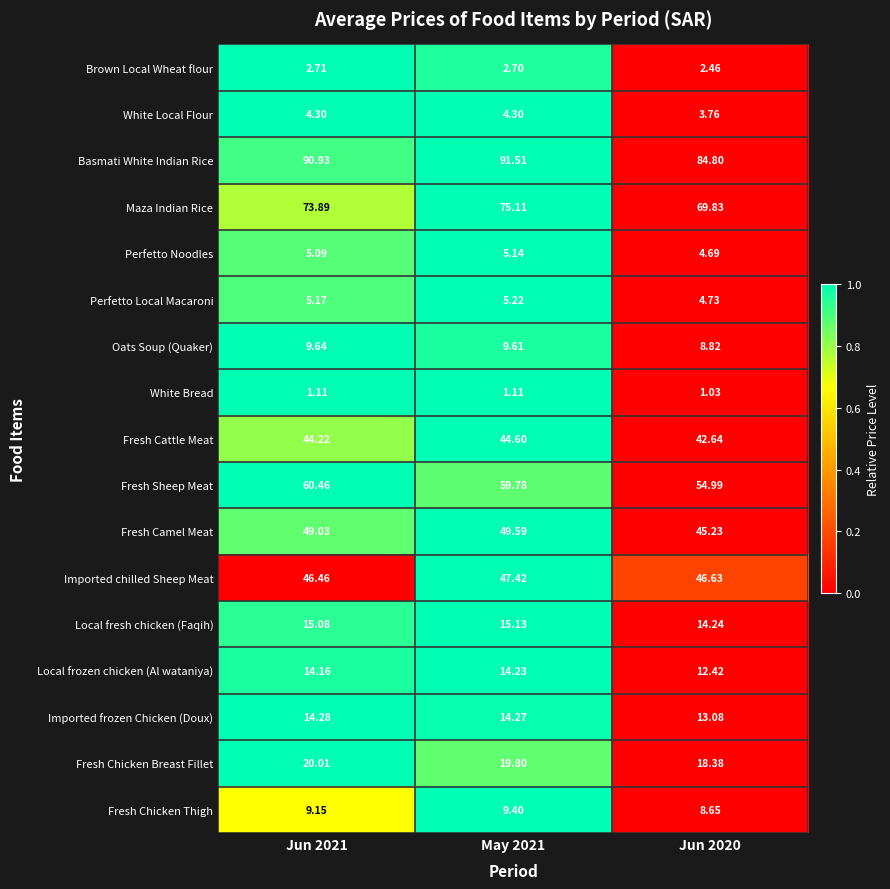

Which series has the largest total across all categories?

Basmati White Indian Rice